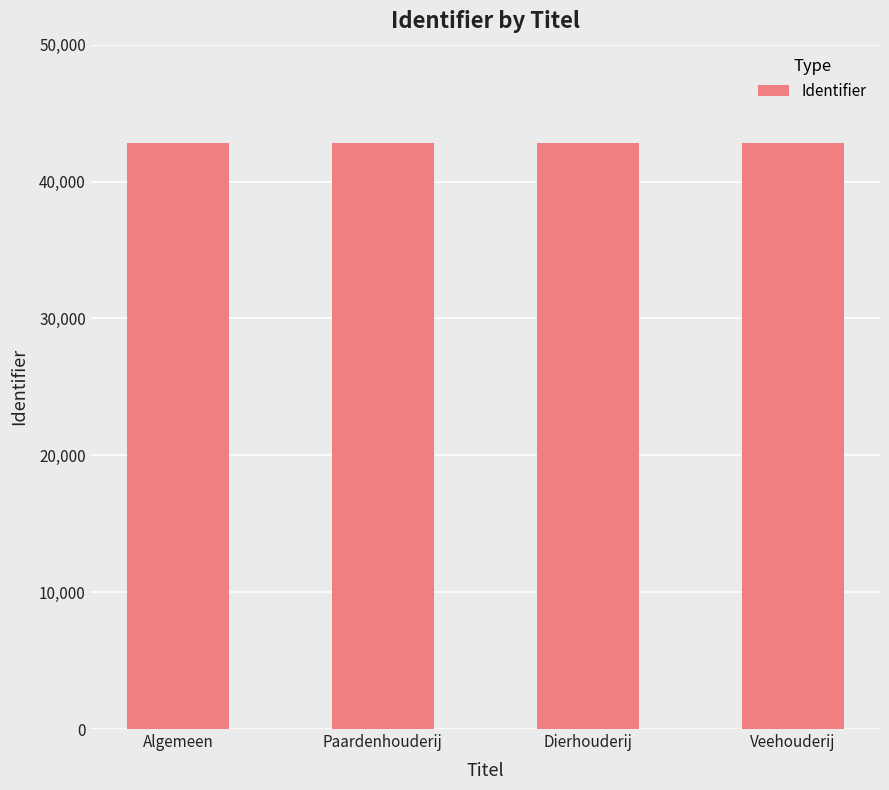

Read the value at Dierhouderij.

42807